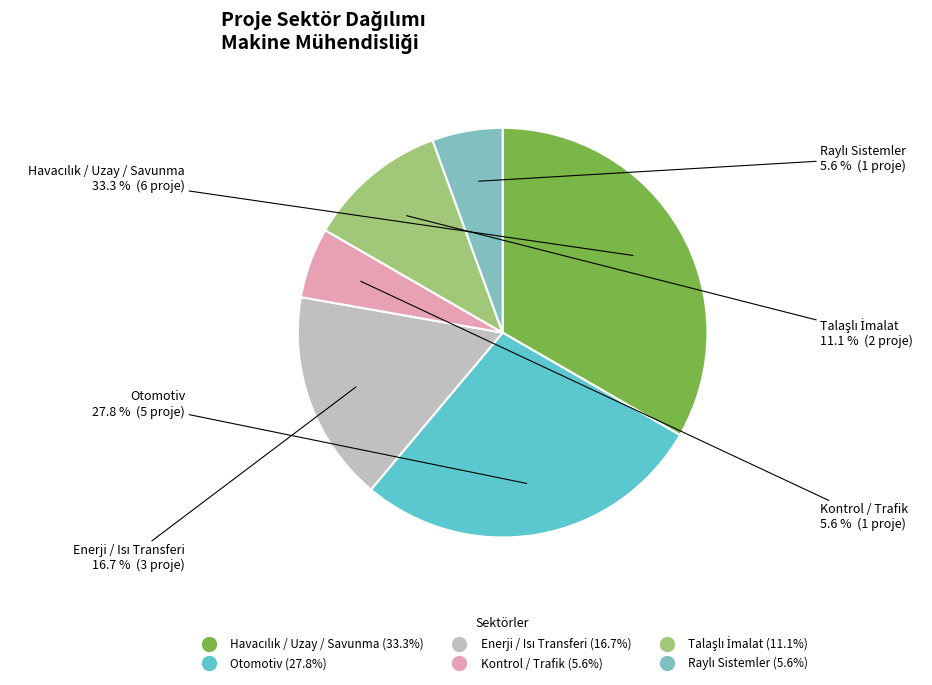

Is there a majority slice in this chart?

No